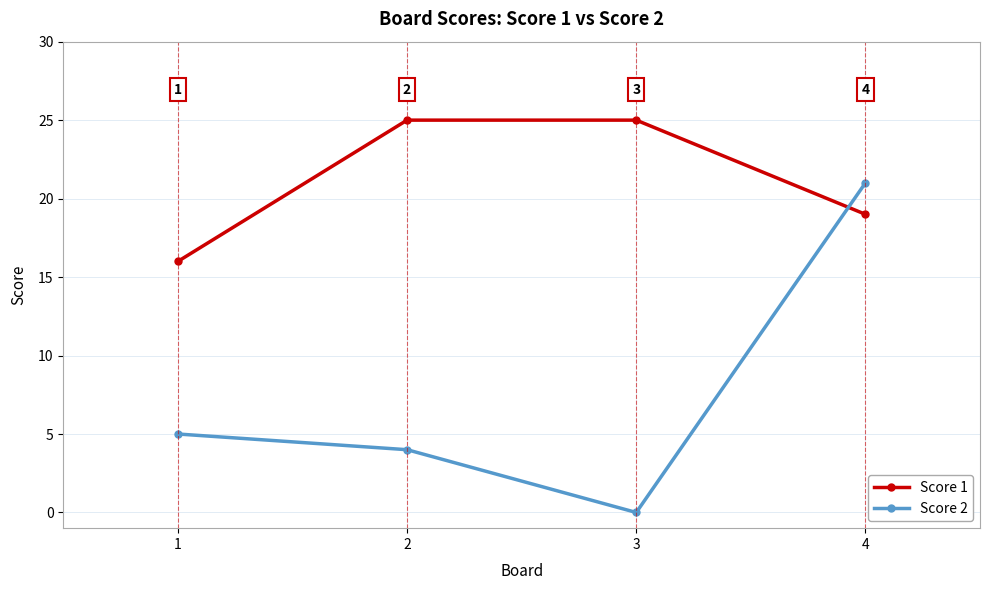

What is the approximate value of Score 1 at 2?

25